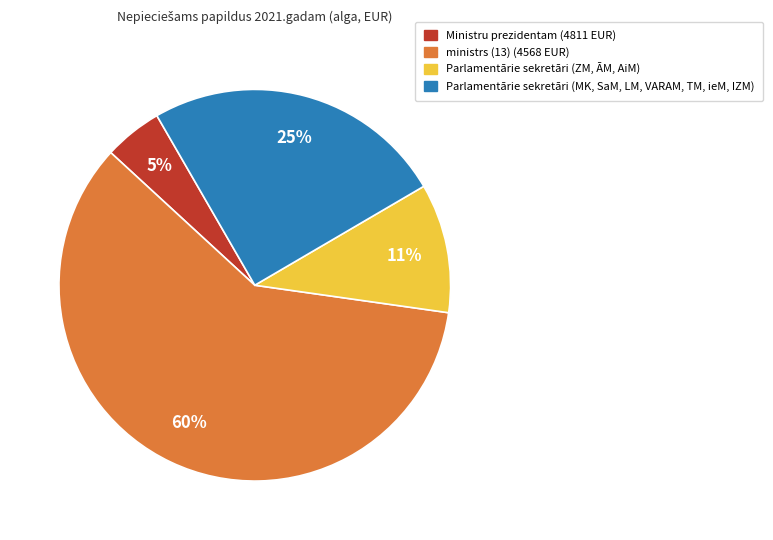

How many slices are in this pie chart?

4